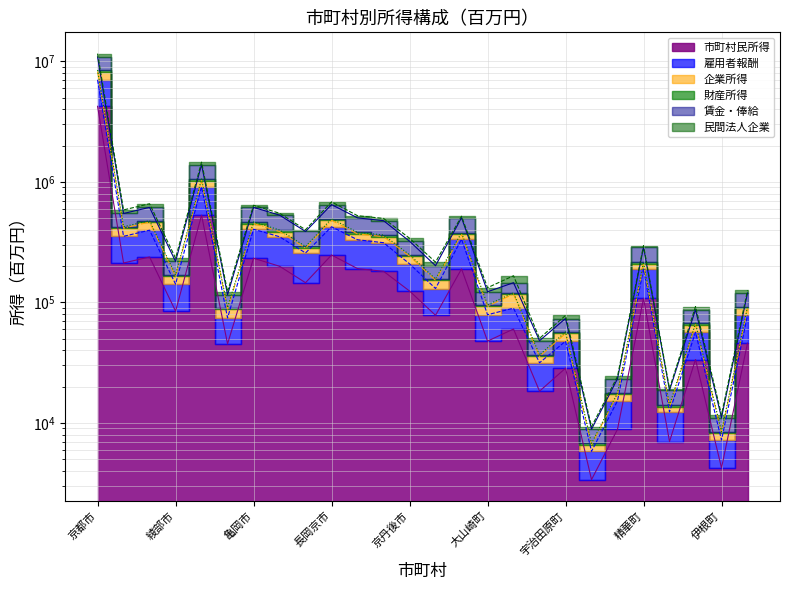

Which category has the lowest value in the 雇用者報酬 series?

笠置町